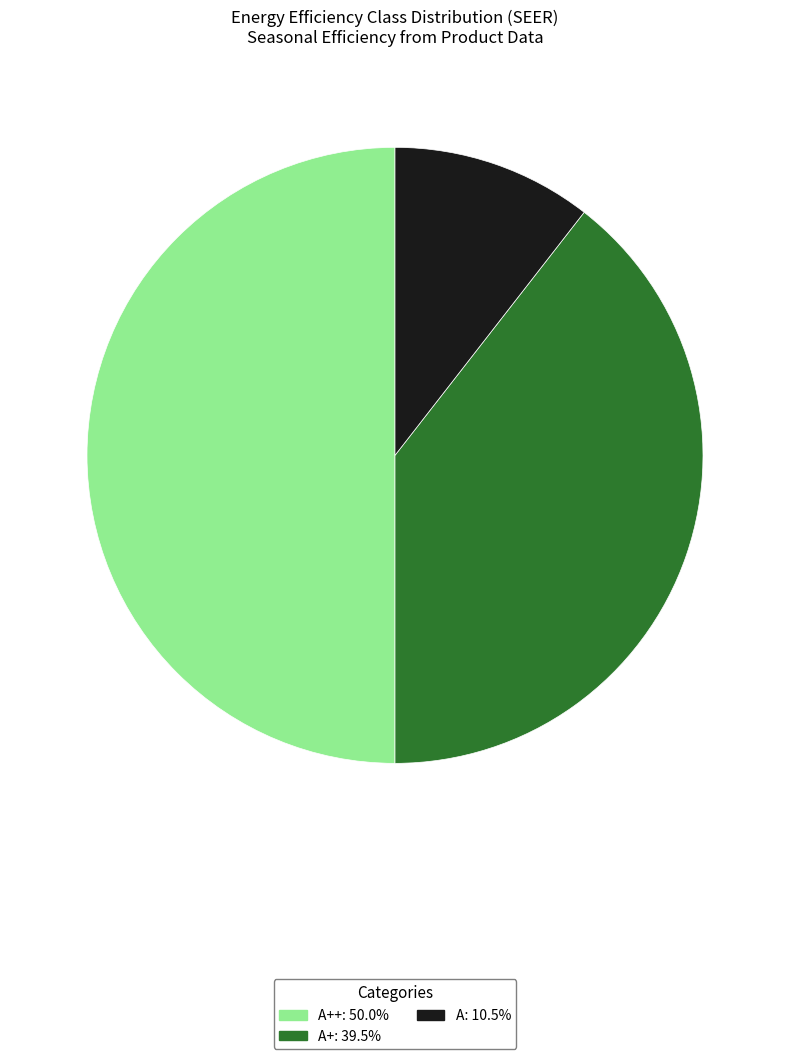

How many slices are in this pie chart?

3